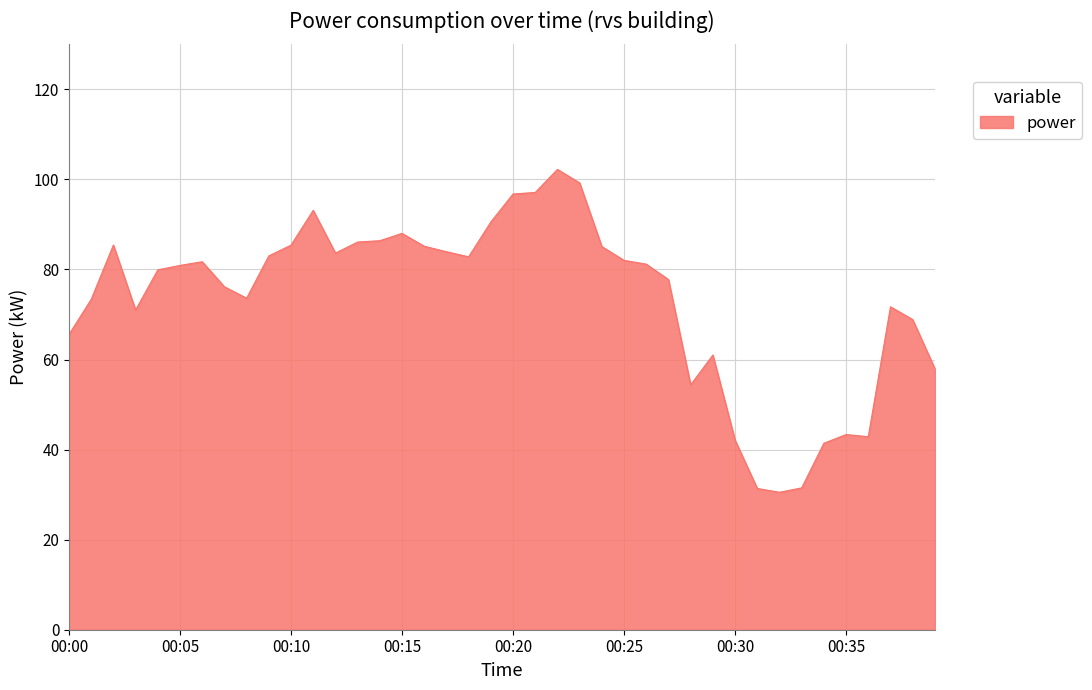

What is the average value?

73.4